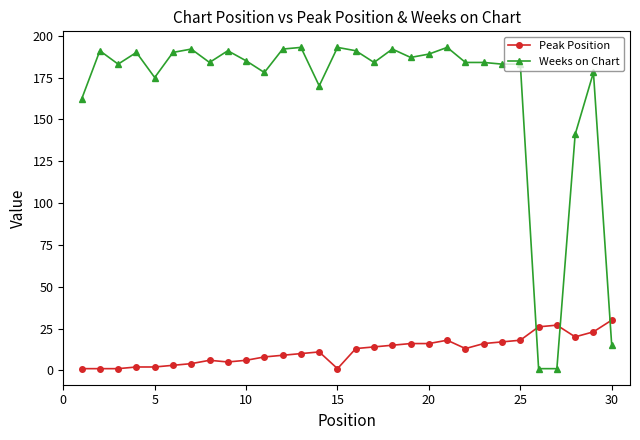

Which series has the largest total across all categories?

Weeks on Chart